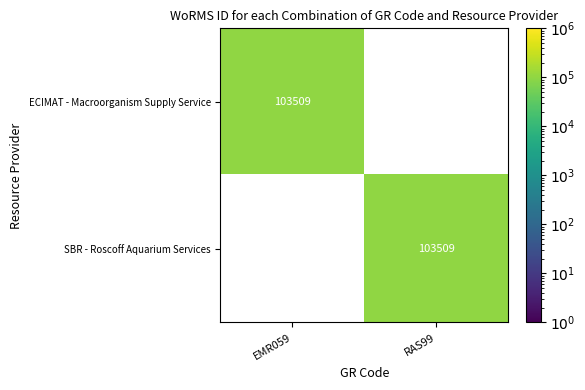

How many categories are shown in the chart?

2